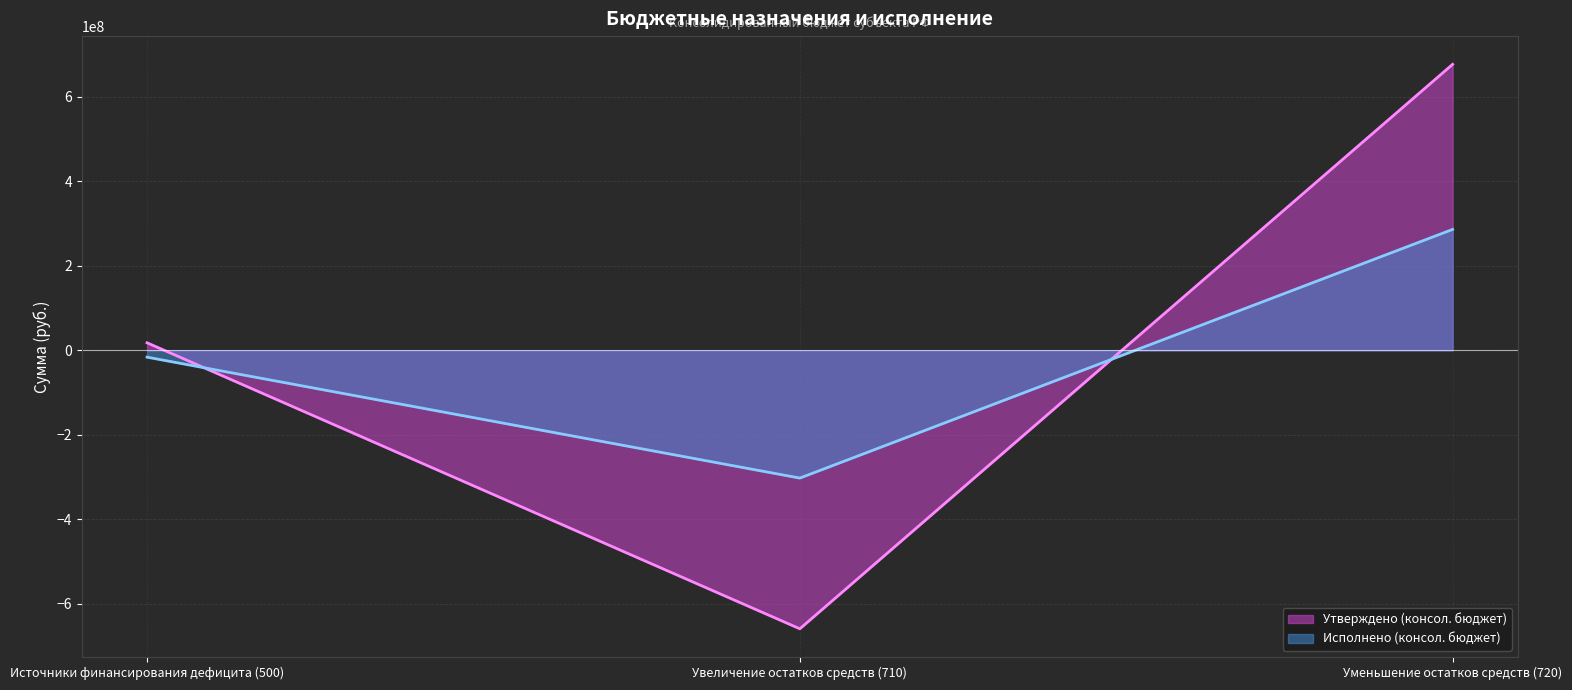

Rank the categories by Исполнено (консол. бюджет) value from highest to lowest.

Уменьшение остатков средств (720), Источники финансирования дефицита (500), Увеличение остатков средств (710)